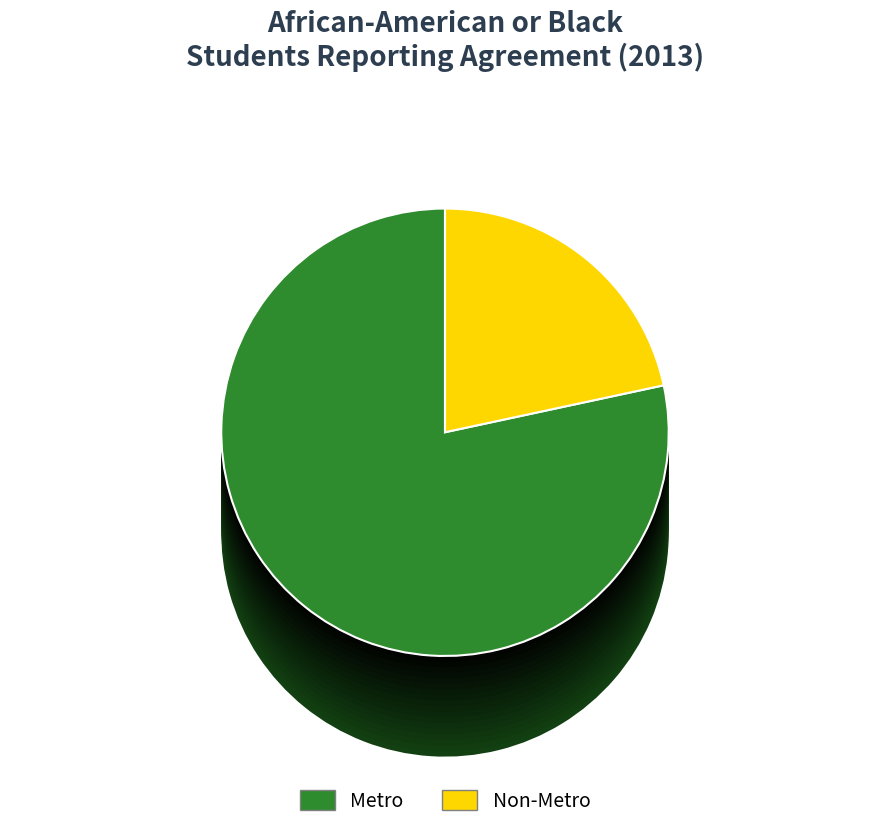

Which slice represents more than half of the pie?

Metro